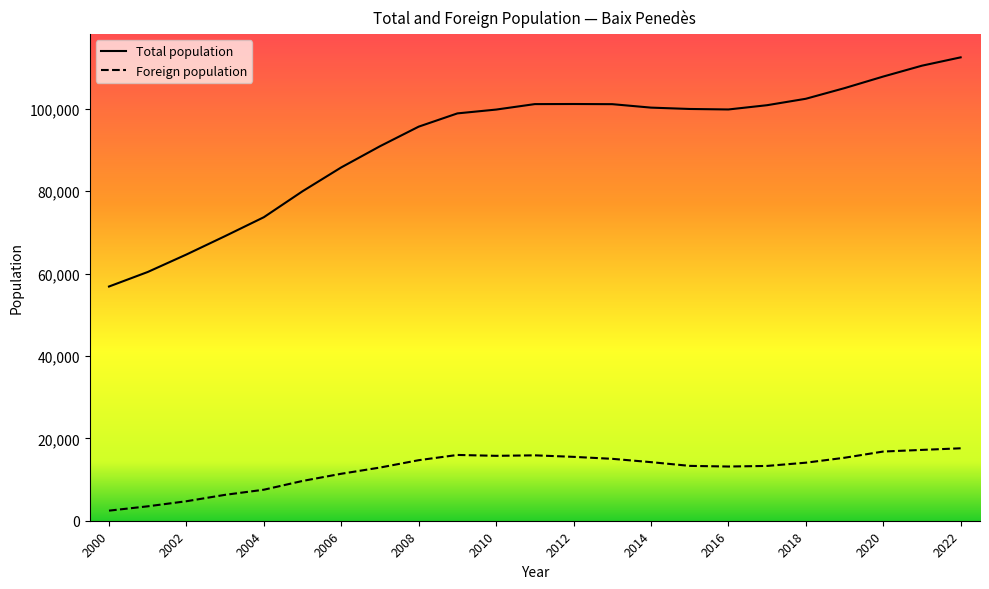

True or false: Foreign population and Total population cross at least once.

False